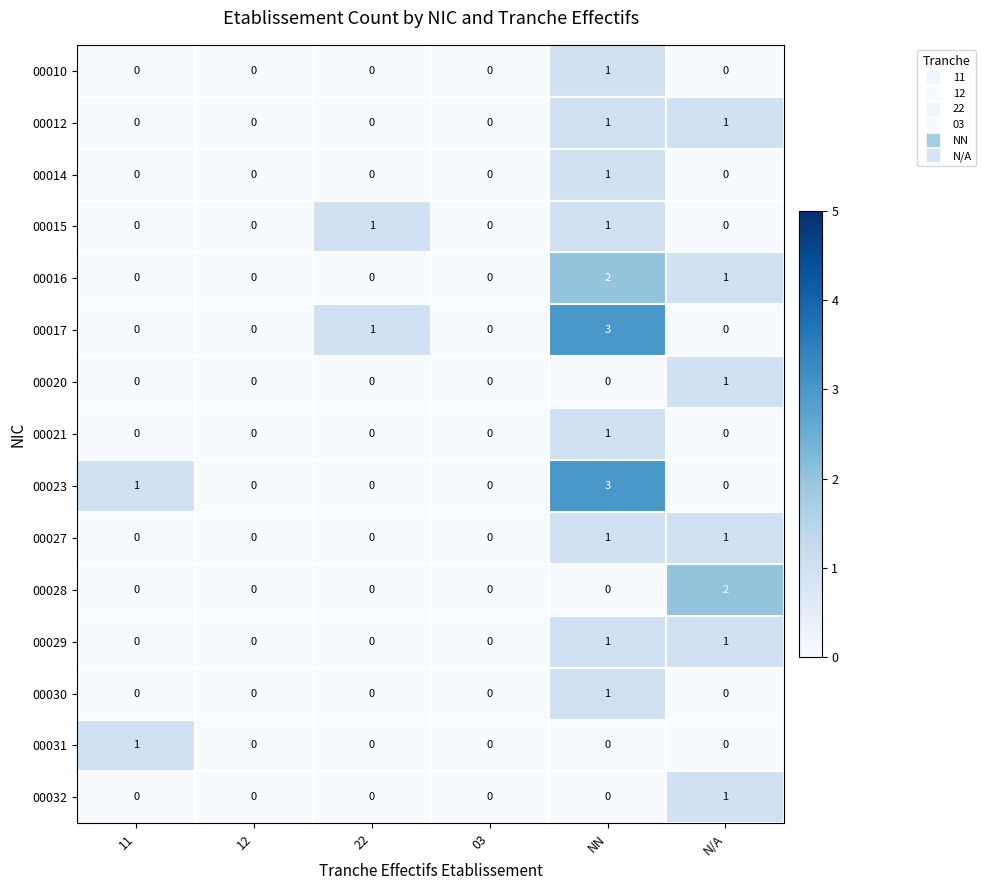

What is the difference between the highest and lowest values at N/A?

2